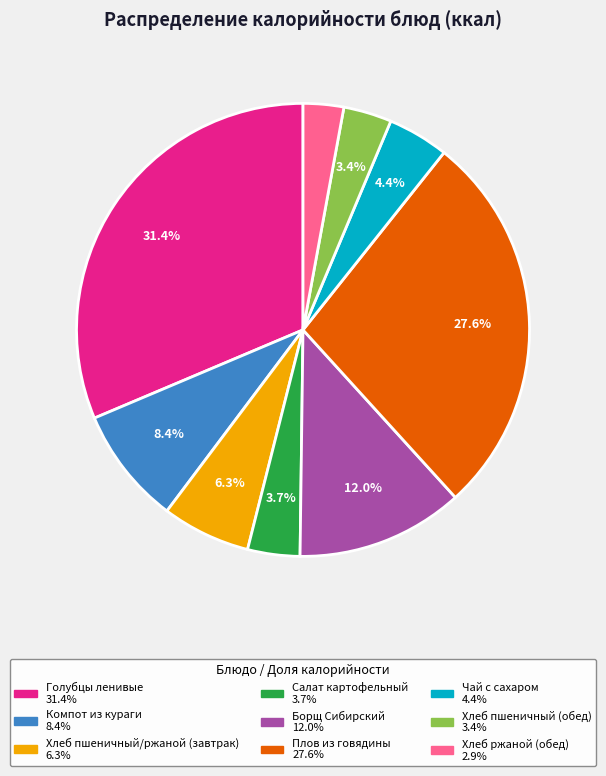

Does Хлеб ржаной (обед) account for over 50% of the chart?

No